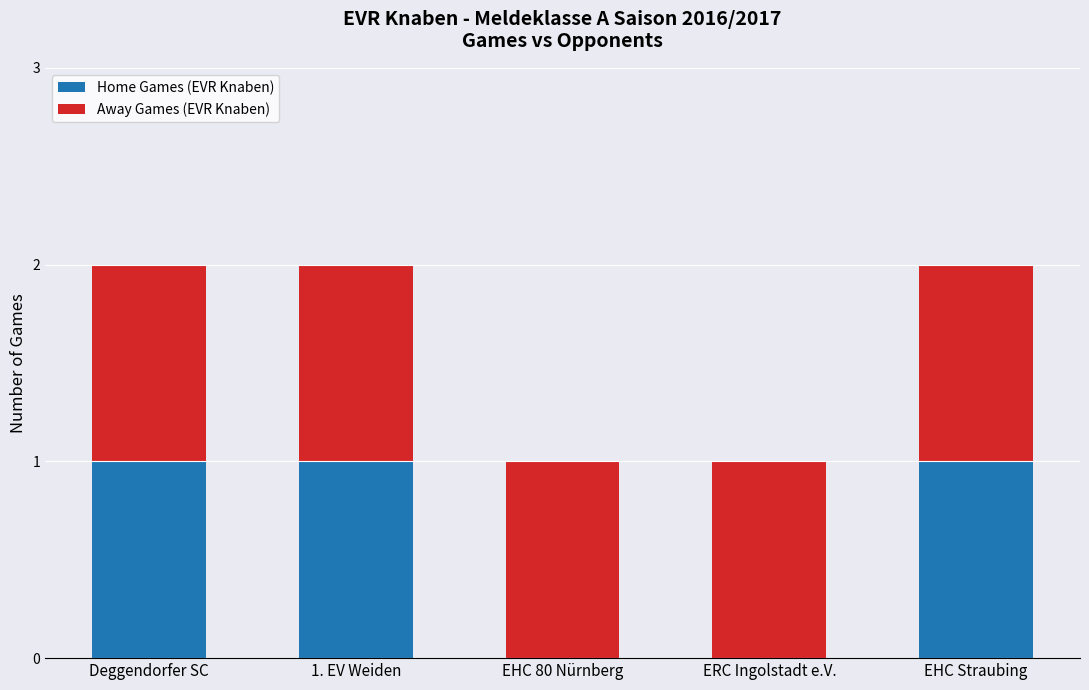

The value of Home Games (EVR Knaben) at 1. EV Weiden is 1. True or false?

True